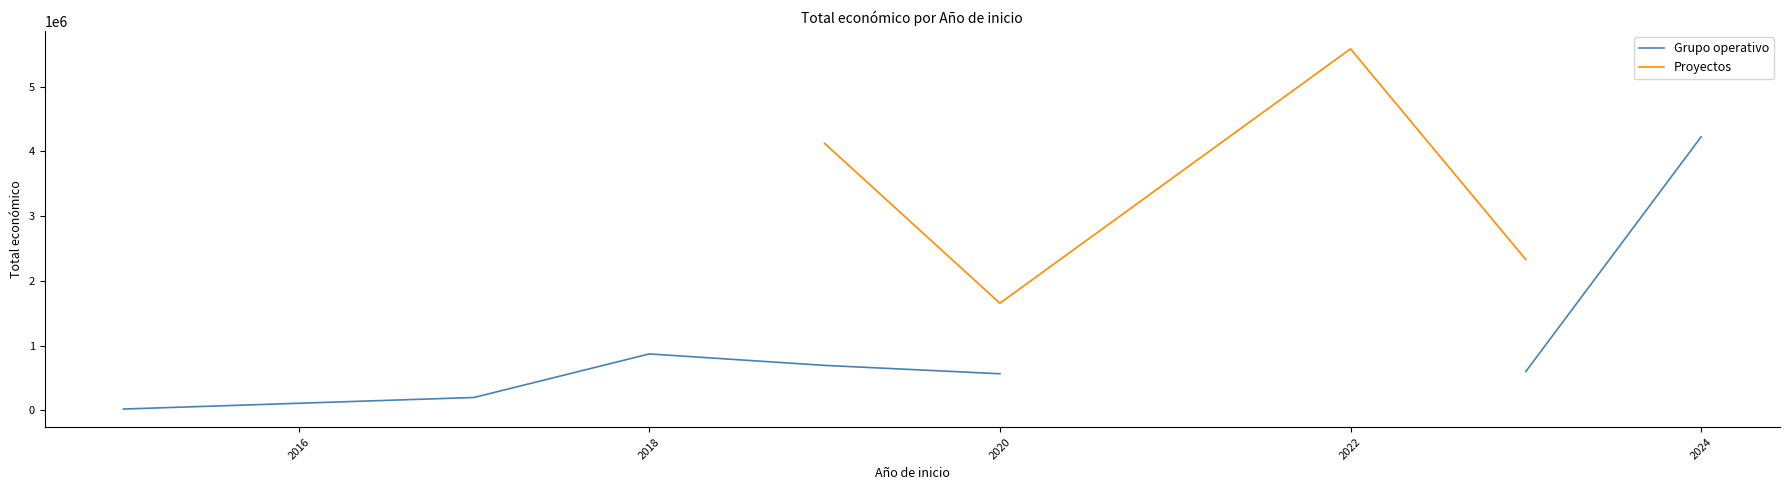

True or false: Grupo operativo and Proyectos intersect in this chart.

False